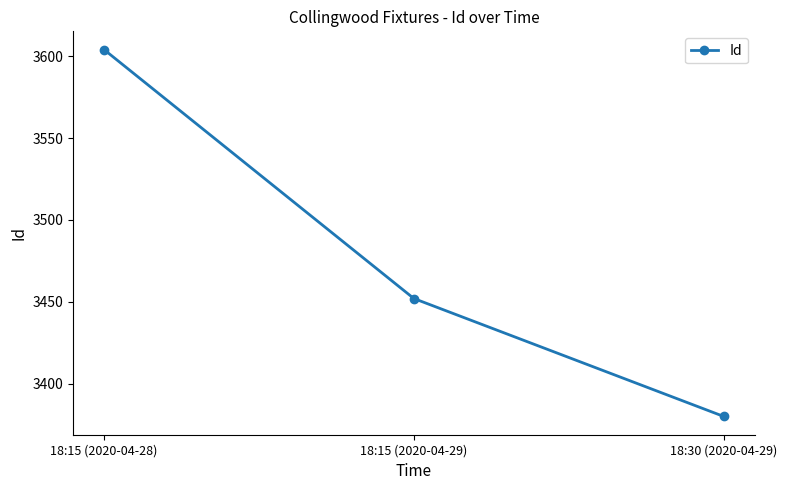

What is the label of the 1st point from the right?

18:30 (2020-04-29)